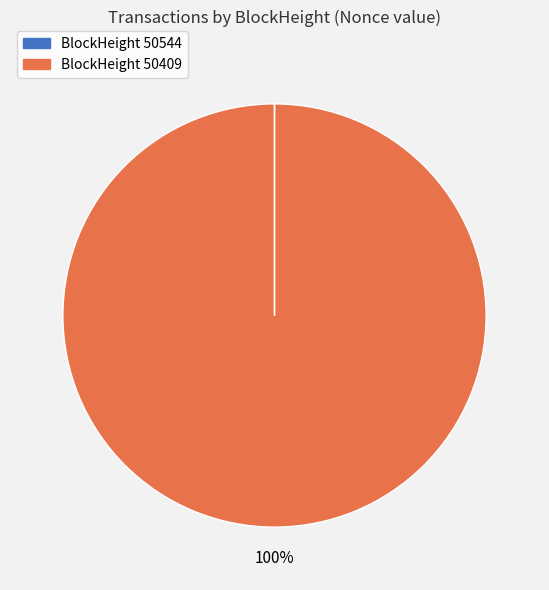

To the nearest percent, what is the difference between the largest and smallest slice percentages?

100%